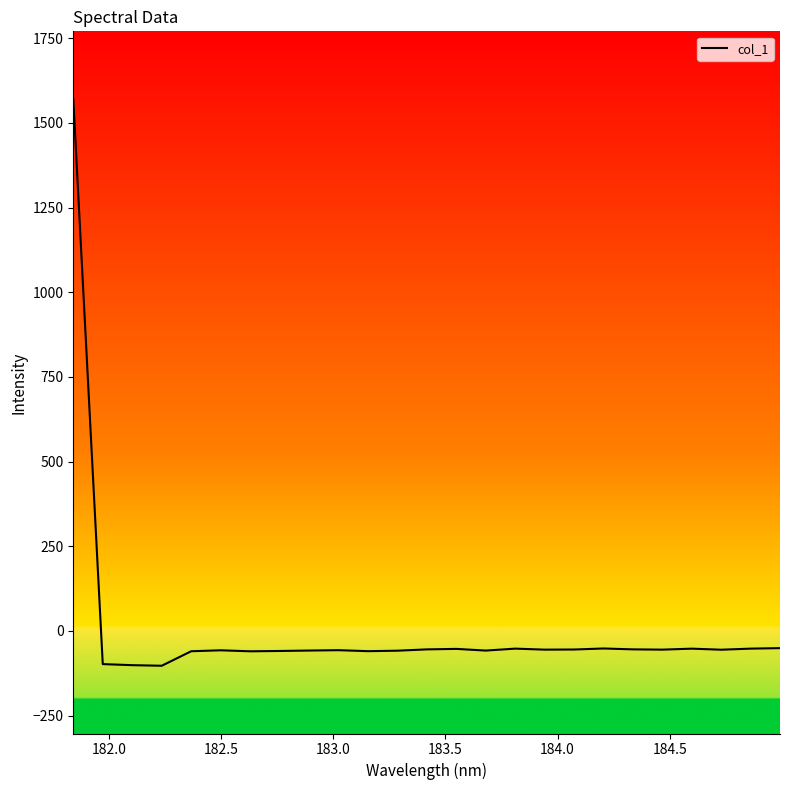

What is the difference between the maximum and minimum values?

1673.0